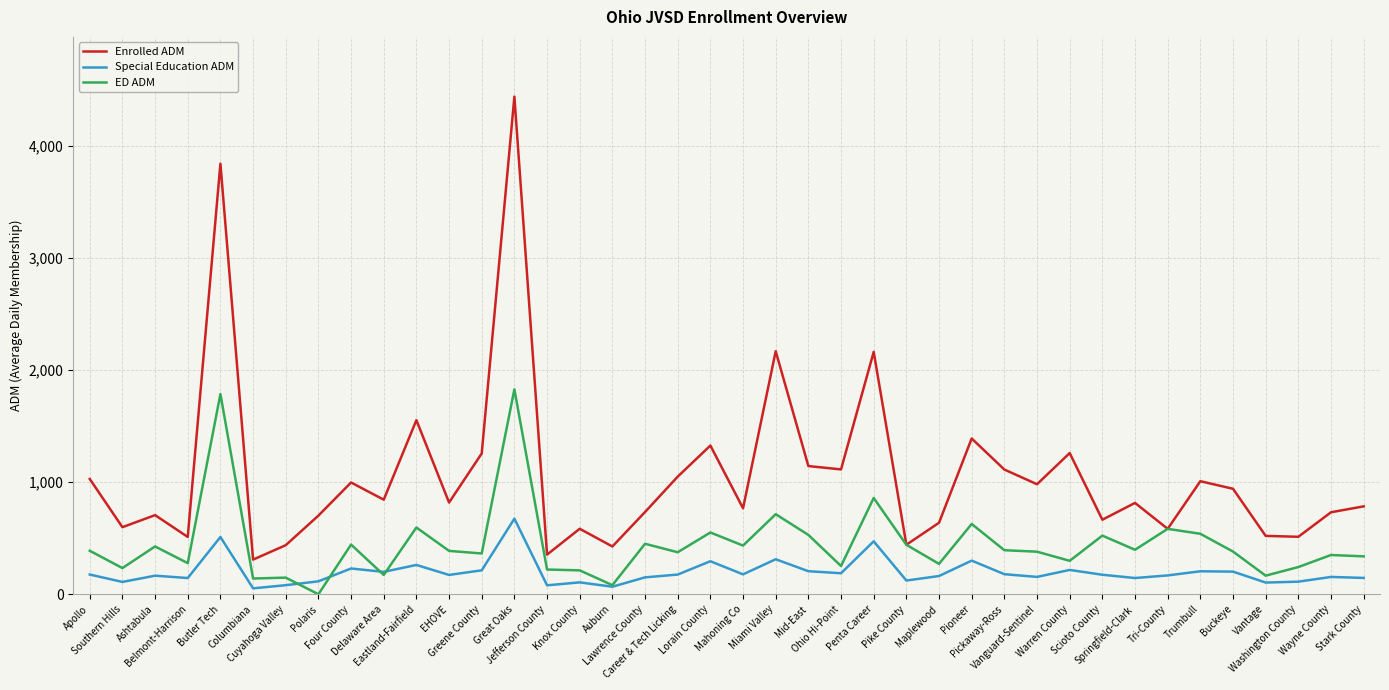

Rank the series by their maximum value, from lowest to highest.

Special Education ADM, ED ADM, Enrolled ADM